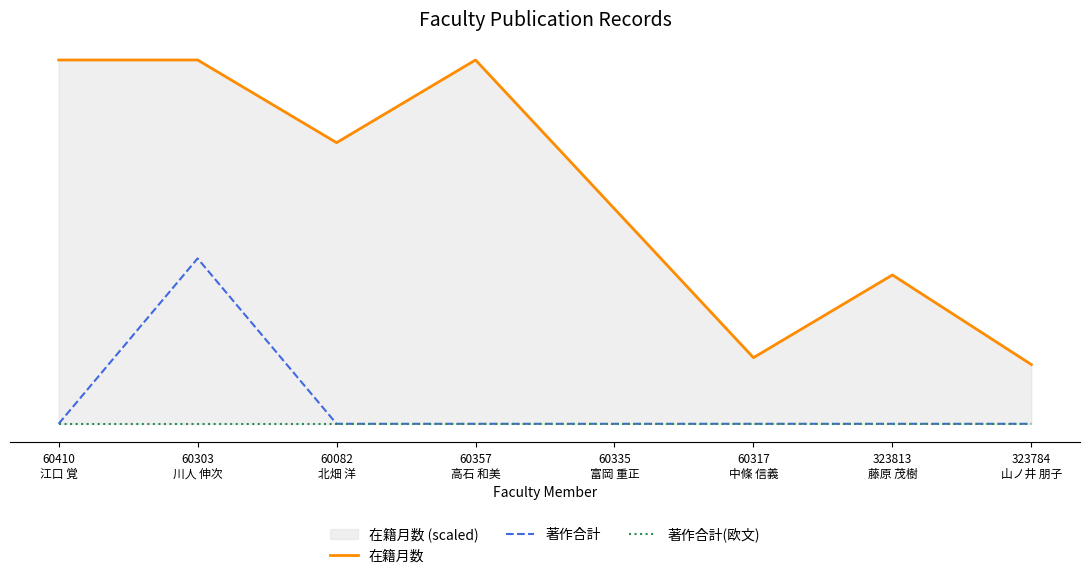

The 在籍月数 series shows 2.2 at 60357
高石 和美. True or false?

True